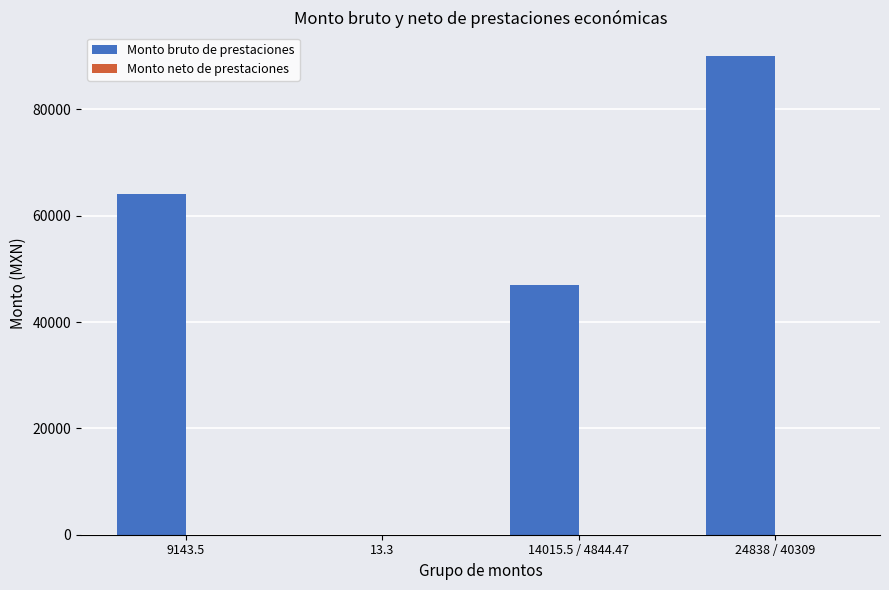

What value does the data have at 9143.5?

64004.5